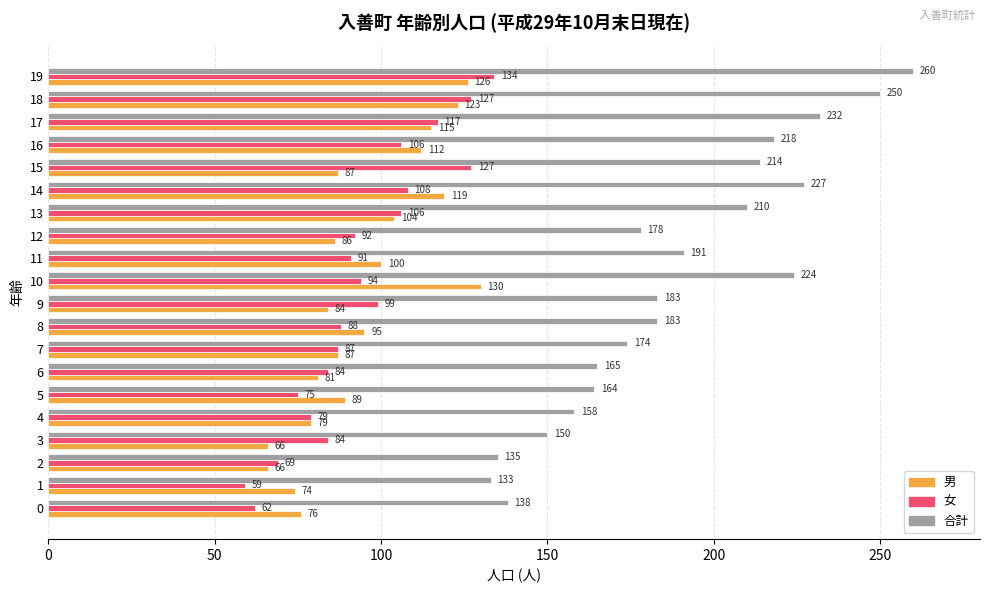

At which category is the sum across all series the highest?

19